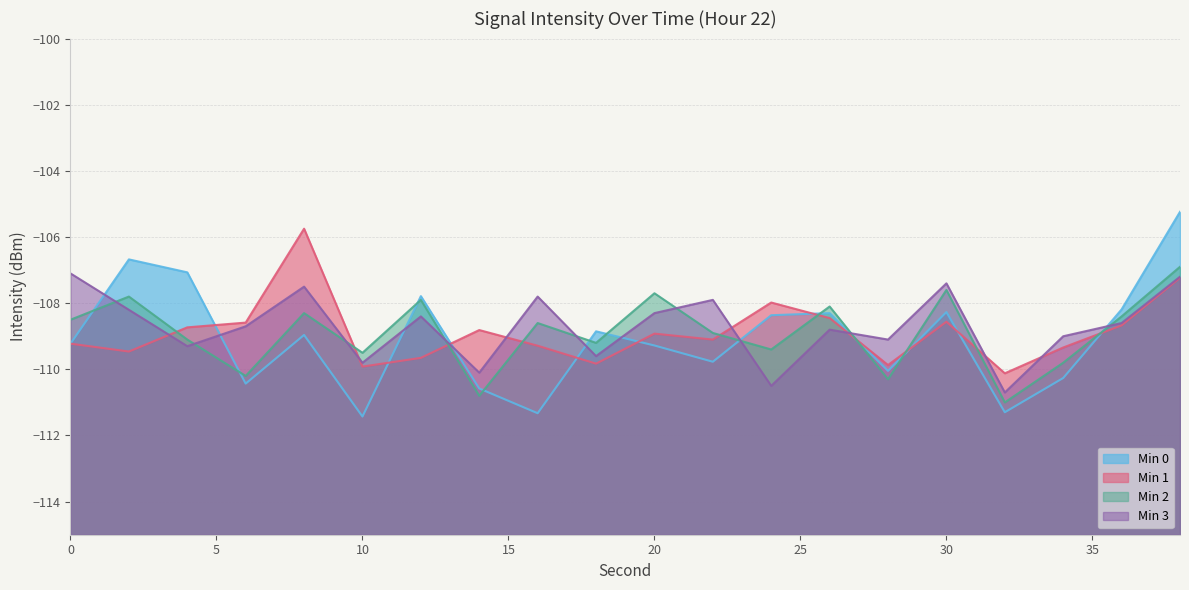

True or false: Min 2 and Min 3 intersect in this chart.

True